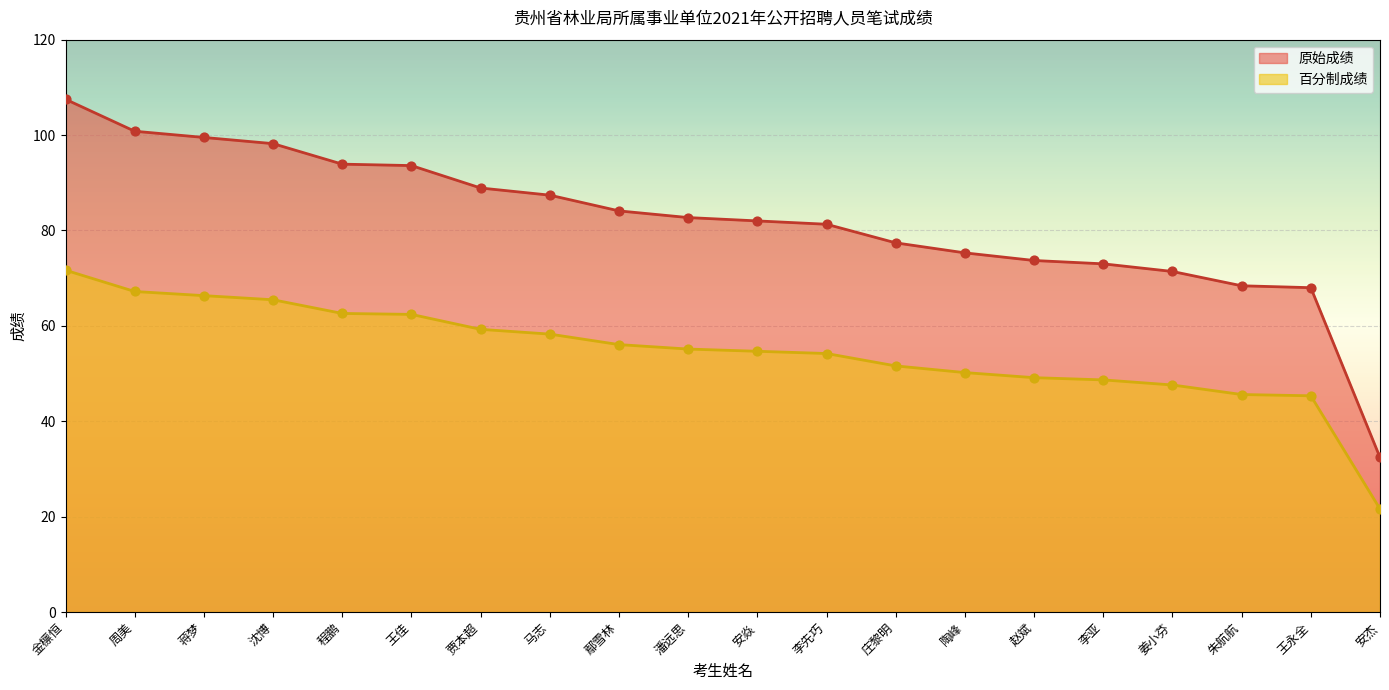

Which series has the largest total across all categories?

原始成绩